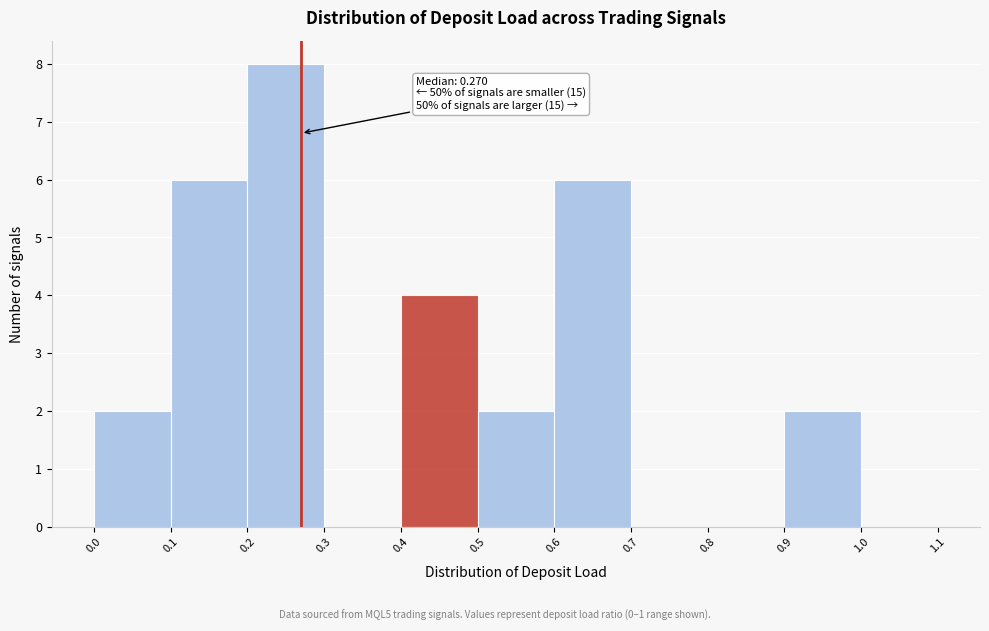

Which range on the x-axis has the tallest bar?

0.2 to 0.3